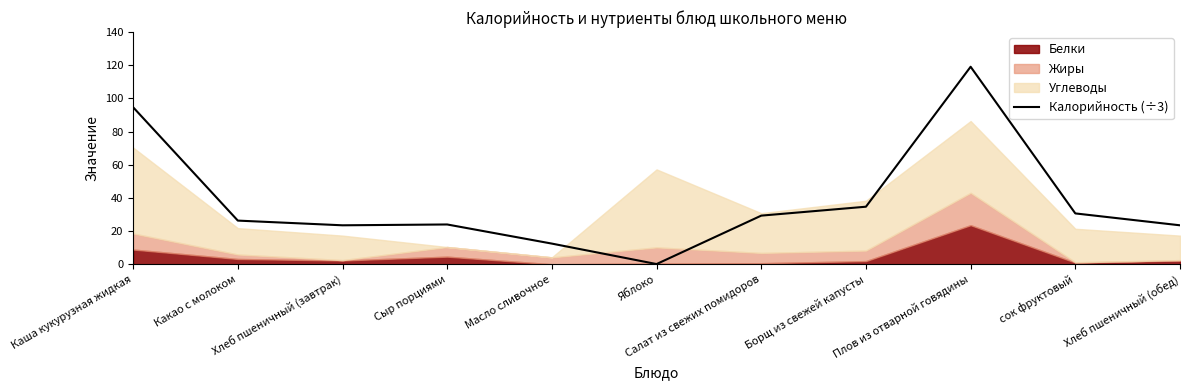

Reading left to right, extract all data points from this chart.

Каша кукурузная жидкая=94.7	Какао с молоком=26.3	Хлеб пшеничный (завтрак)=23.5	Сыр порциями=24.0	Масло сливочное=12.5	Яблоко=0.1	Салат из свежих помидоров=29.3	Борщ из свежей капусты=34.7	Плов из отварной говядины=119.1	сок фруктовый=30.7	Хлеб пшеничный (обед)=23.5